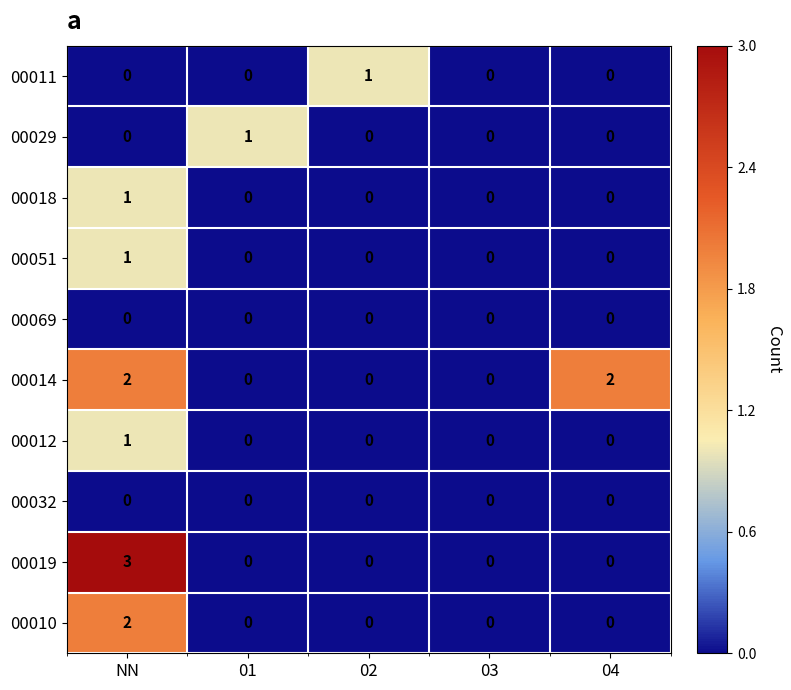

At which category is the sum across all series the highest?

NN